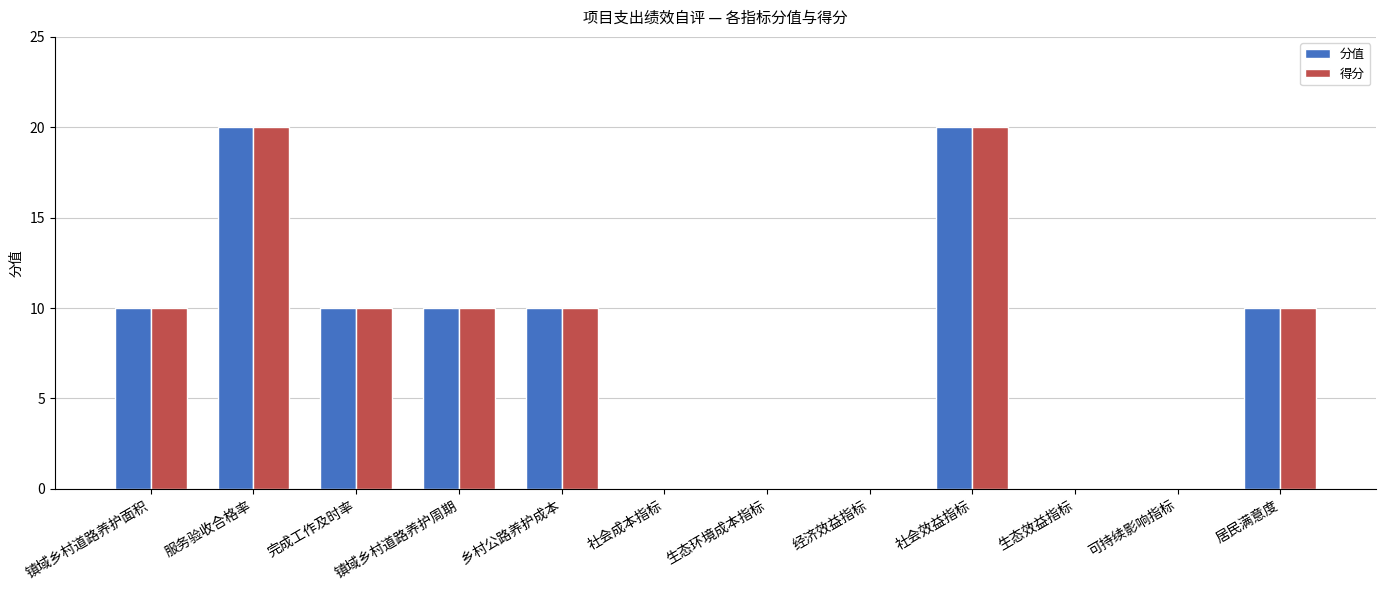

What is the maximum value for 分值?

20